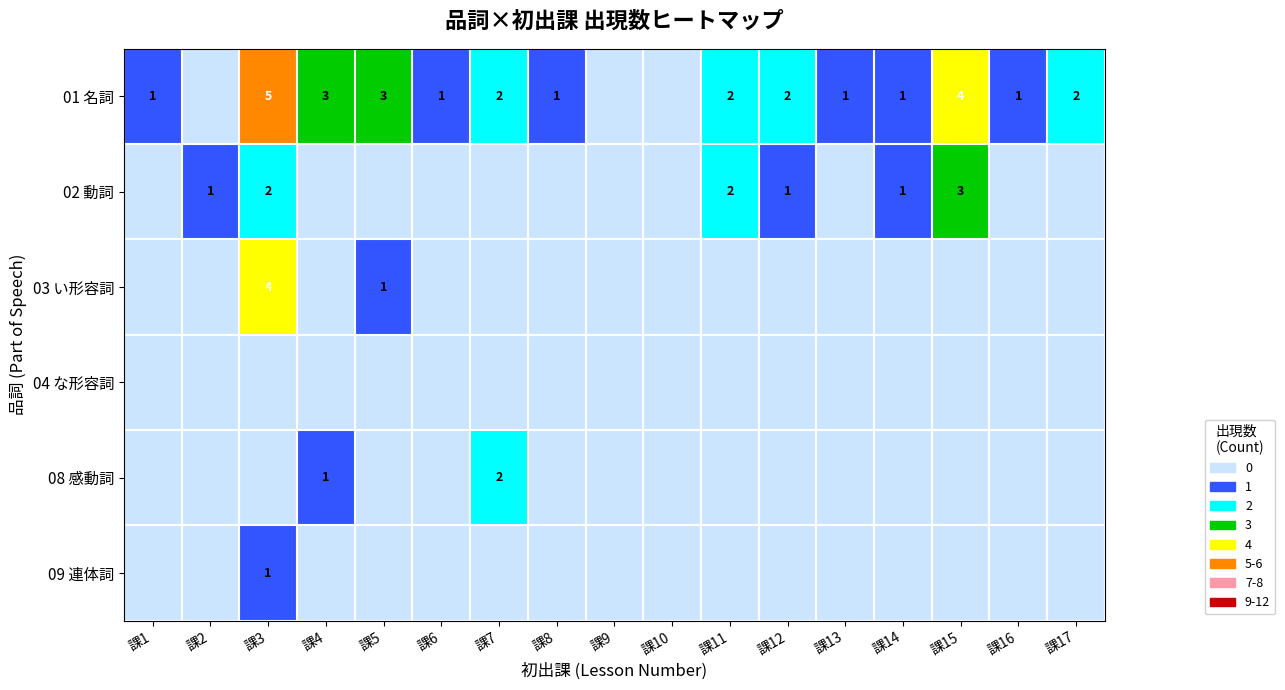

At how many categories does at least one series exceed 3?

2